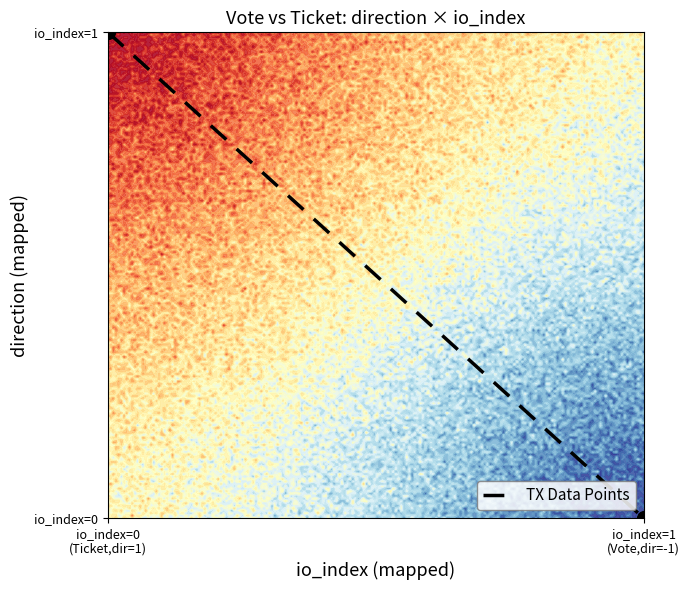

Count the number of data series in this chart.

1